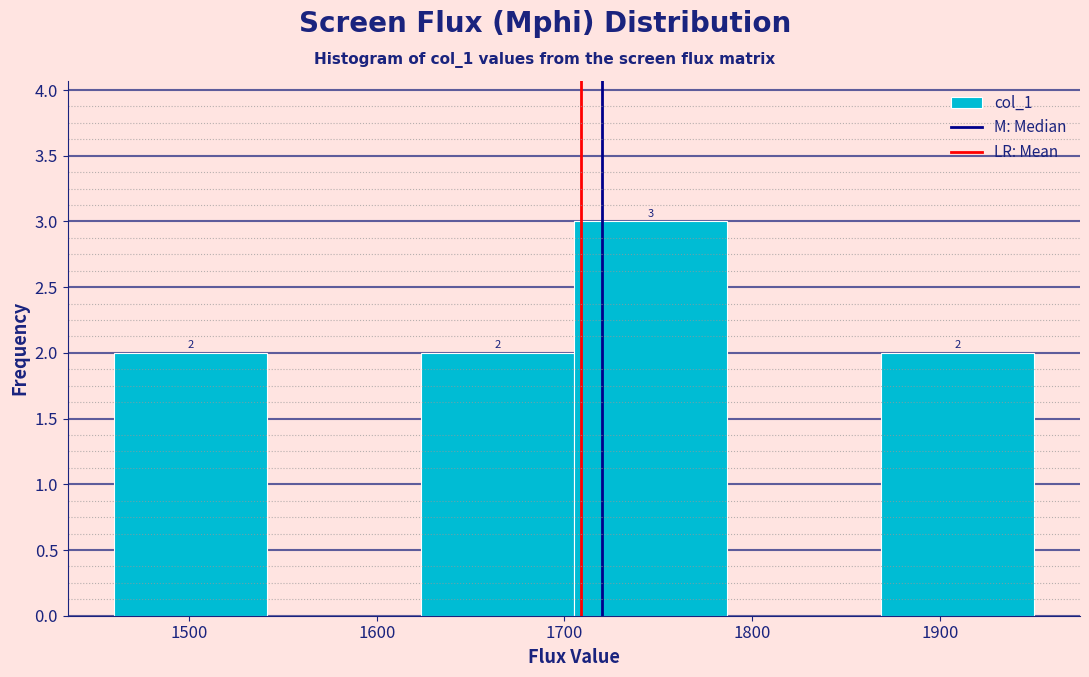

Over which range of the x-axis is the bar tallest?

1710 to 1790